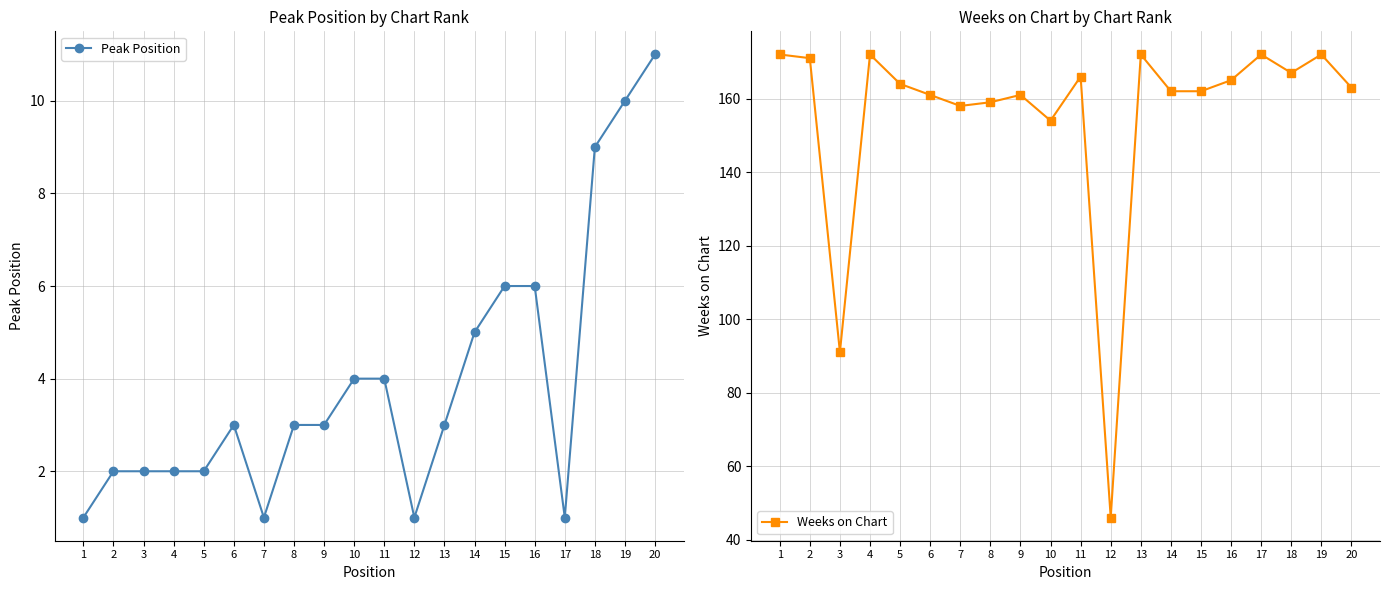

What is the difference between the Peak Position values at 6 and 10?

1